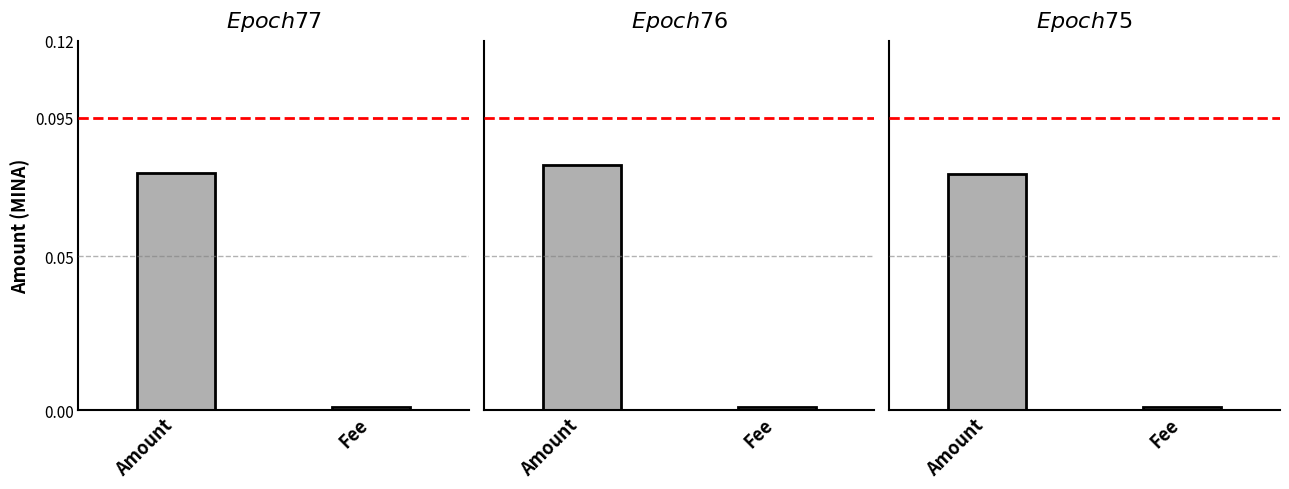

Reading left to right, extract all data points from this chart.

Amount: 0=0.1	1=0.1	2=0.1
Fee: 0=0.0	1=0.0	2=0.0